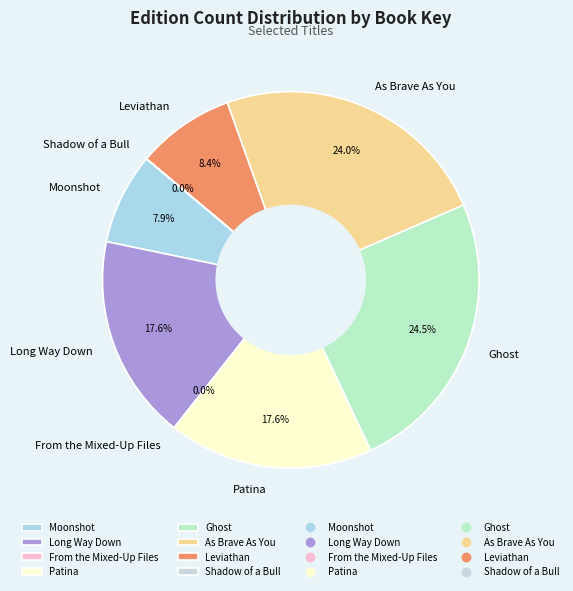

To the nearest percent, what is the average slice percentage?

12%